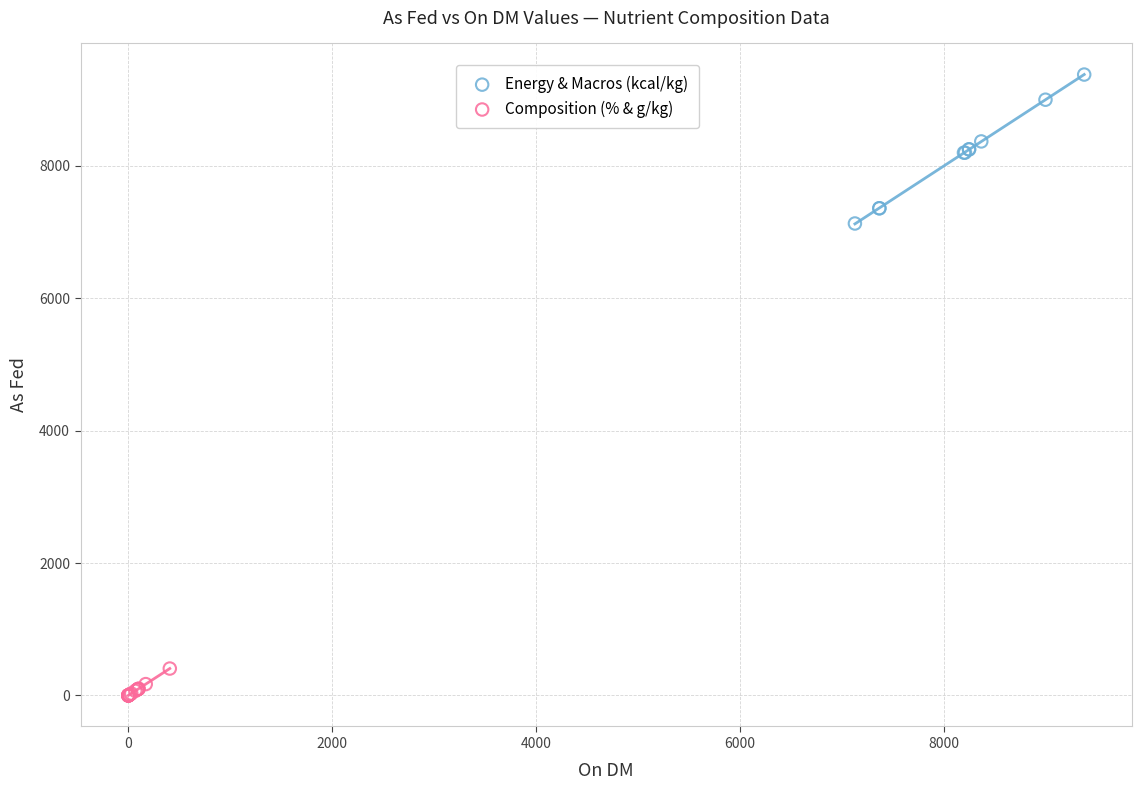

Which series reaches the minimum Y coordinate?

Composition (% & g/kg)